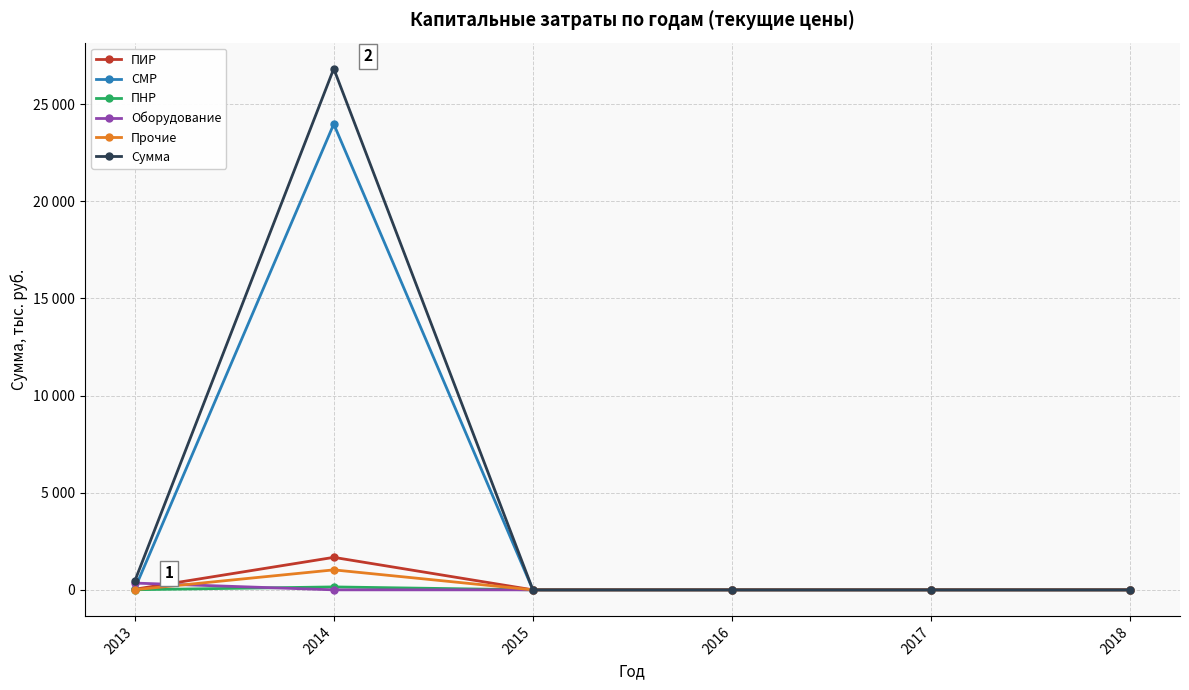

Is it true that Оборудование equals -203.6 at 2015?

False